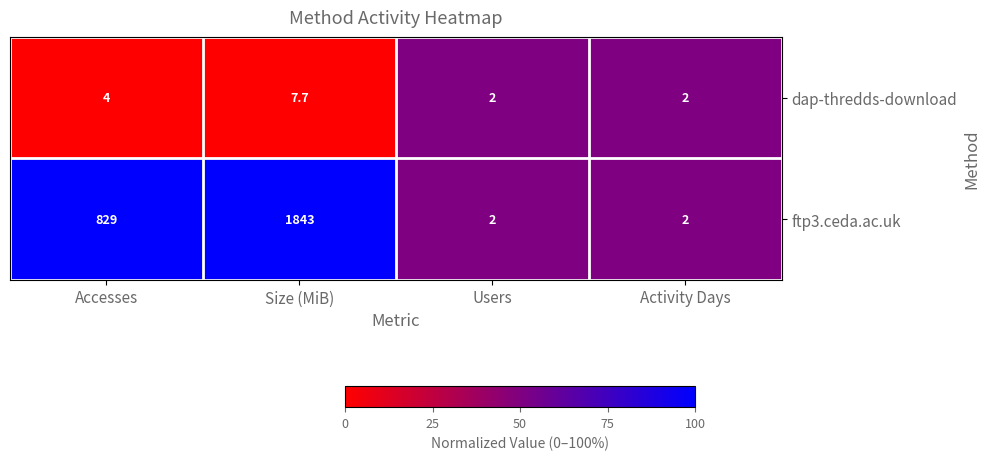

Between Accesses and Users, which series saw the biggest shift?

ftp3.ceda.ac.uk